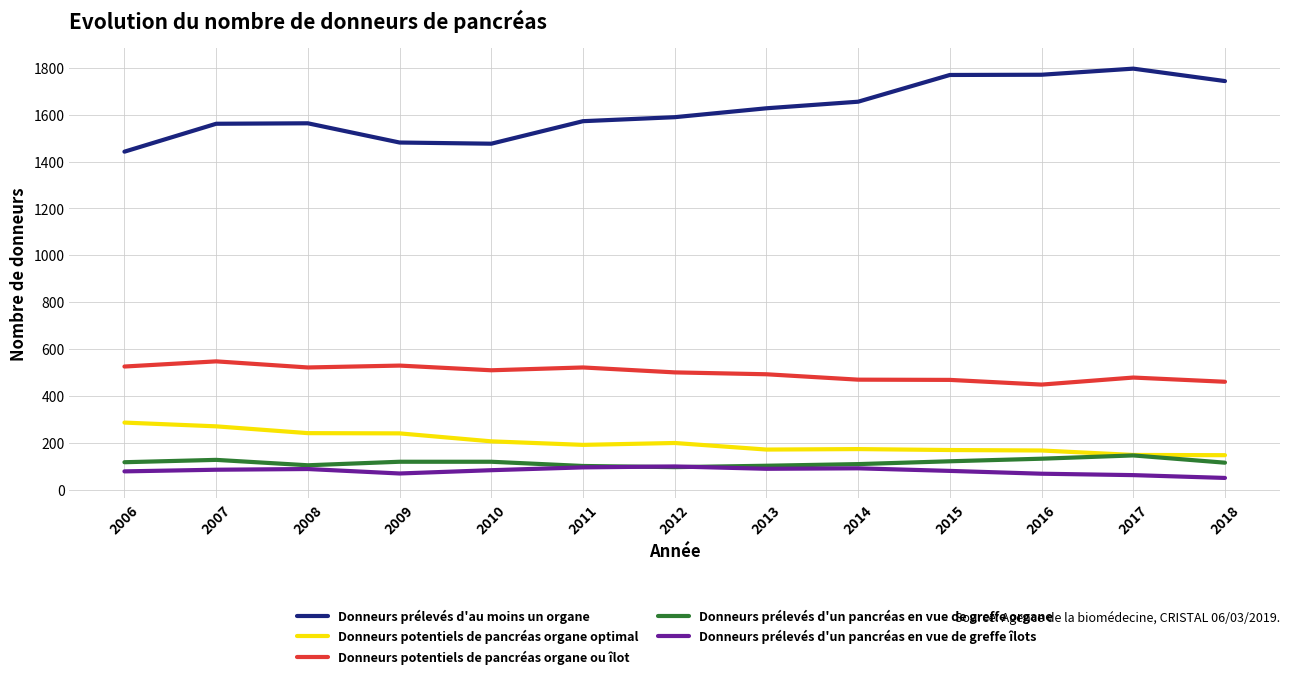

What is the maximum value for Donneurs potentiels de pancréas organe optimal?

287